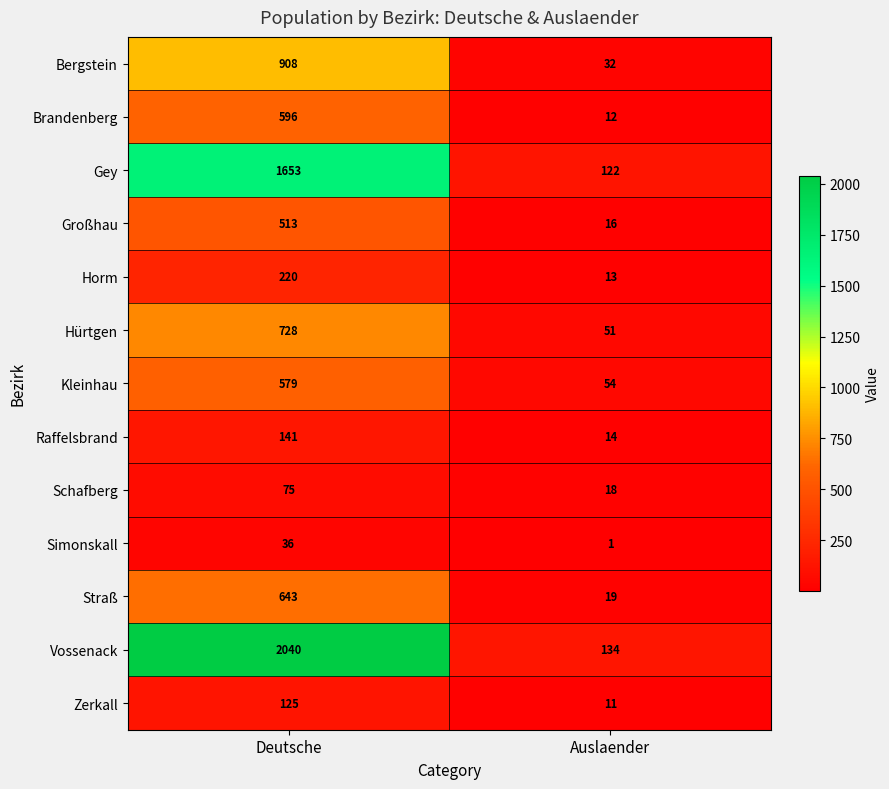

Reading left to right, extract all data points from this chart.

Bergstein: Deutsche=908	Auslaender=32
Brandenberg: Deutsche=596	Auslaender=12
Gey: Deutsche=1653	Auslaender=122
Großhau: Deutsche=513	Auslaender=16
Horm: Deutsche=220	Auslaender=13
Hürtgen: Deutsche=728	Auslaender=51
Kleinhau: Deutsche=579	Auslaender=54
Raffelsbrand: Deutsche=141	Auslaender=14
Schafberg: Deutsche=75	Auslaender=18
Simonskall: Deutsche=36	Auslaender=1
Straß: Deutsche=643	Auslaender=19
Vossenack: Deutsche=2040	Auslaender=134
Zerkall: Deutsche=125	Auslaender=11